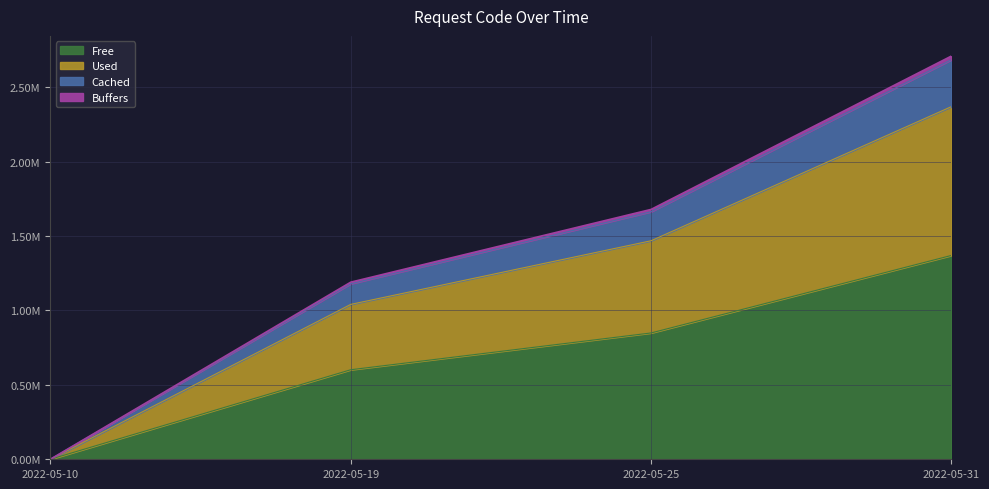

Rank the series at 2022-05-31 from lowest to highest value.

Free, Used, Cached, Buffers